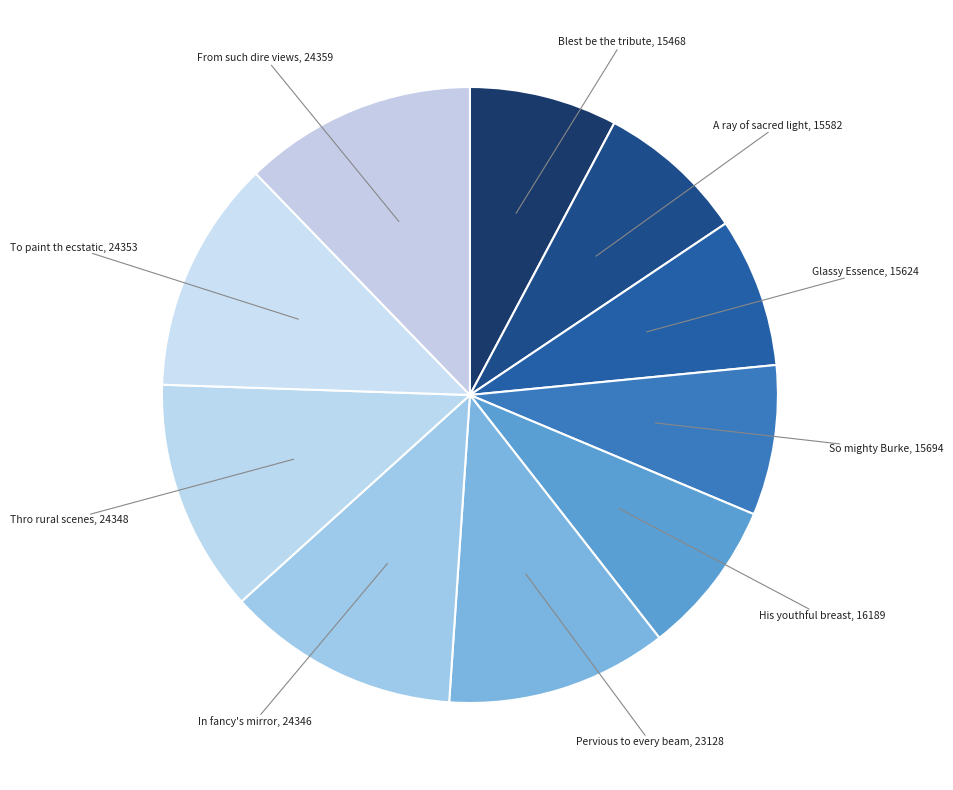

Count the number of slices in the pie.

10